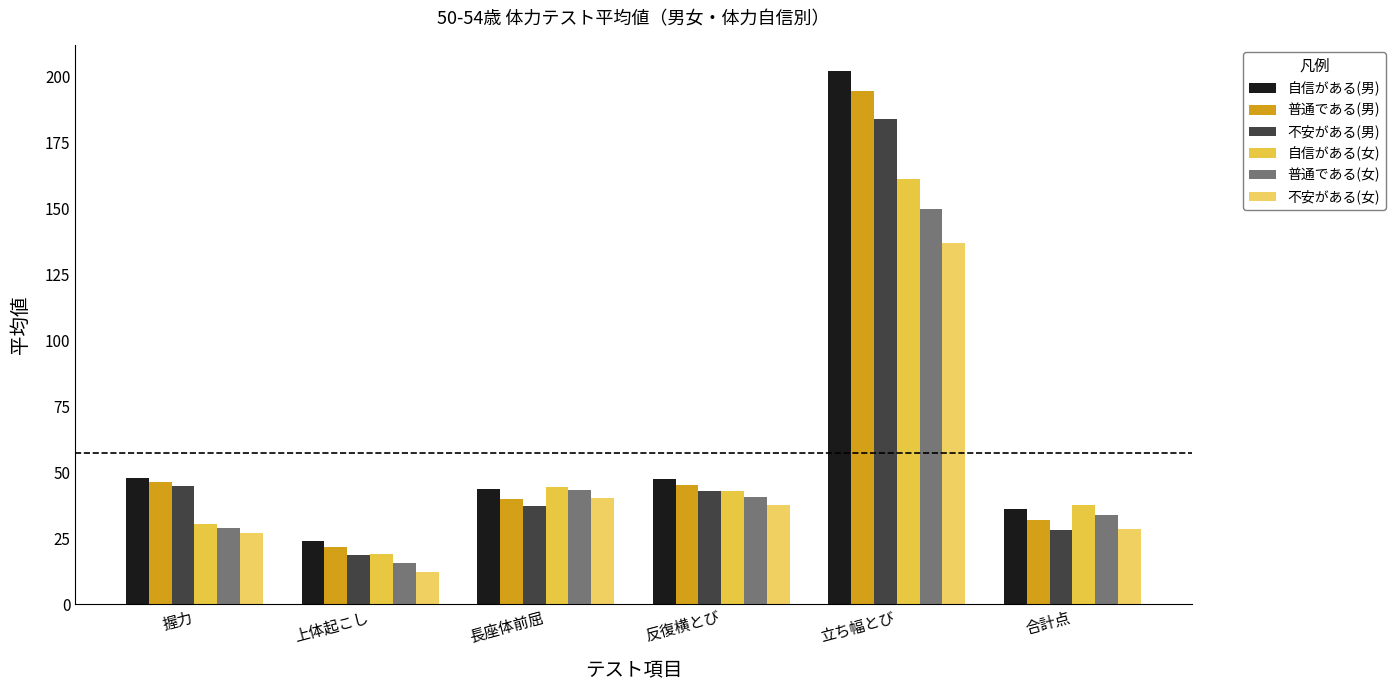

Reading left to right, extract all data points from this chart.

自信がある(男): 握力=47.7	上体起こし=24.1	長座体前屈=43.6	反復横とび=47.3	立ち幅とび=202.0	合計点=35.9
普通である(男): 握力=46.5	上体起こし=21.5	長座体前屈=39.9	反復横とび=45.3	立ち幅とび=194.6	合計点=31.9
不安がある(男): 握力=44.7	上体起こし=18.5	長座体前屈=37.3	反復横とび=43.0	立ち幅とび=183.9	合計点=28.2
自信がある(女): 握力=30.4	上体起こし=19.2	長座体前屈=44.3	反復横とび=42.8	立ち幅とび=161.3	合計点=37.5
普通である(女): 握力=28.7	上体起こし=15.6	長座体前屈=43.2	反復横とび=40.5	立ち幅とび=149.8	合計点=33.9
不安がある(女): 握力=27.0	上体起こし=12.1	長座体前屈=40.2	反復横とび=37.5	立ち幅とび=136.8	合計点=28.3